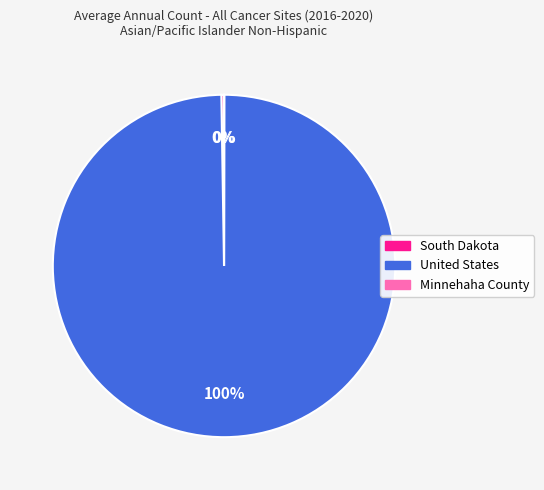

Is it true that United States is 93% of the pie?

False